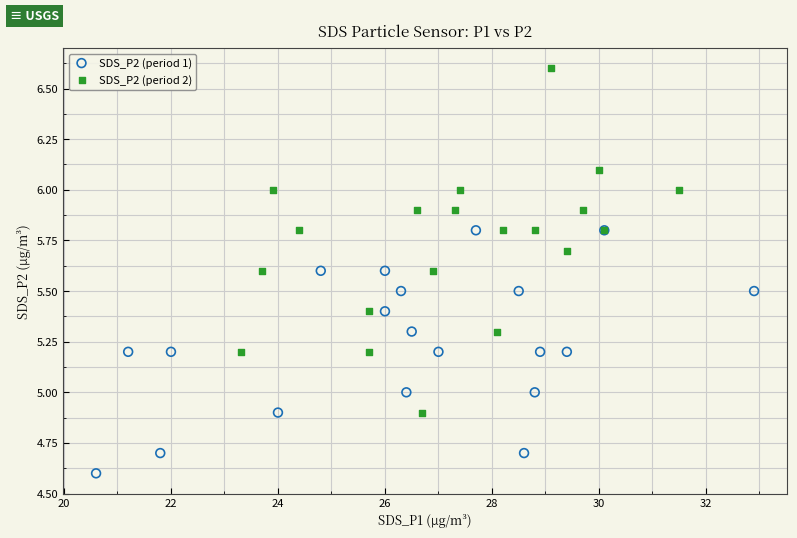

Which series contains the lowest Y value?

SDS_P2 (period 1)